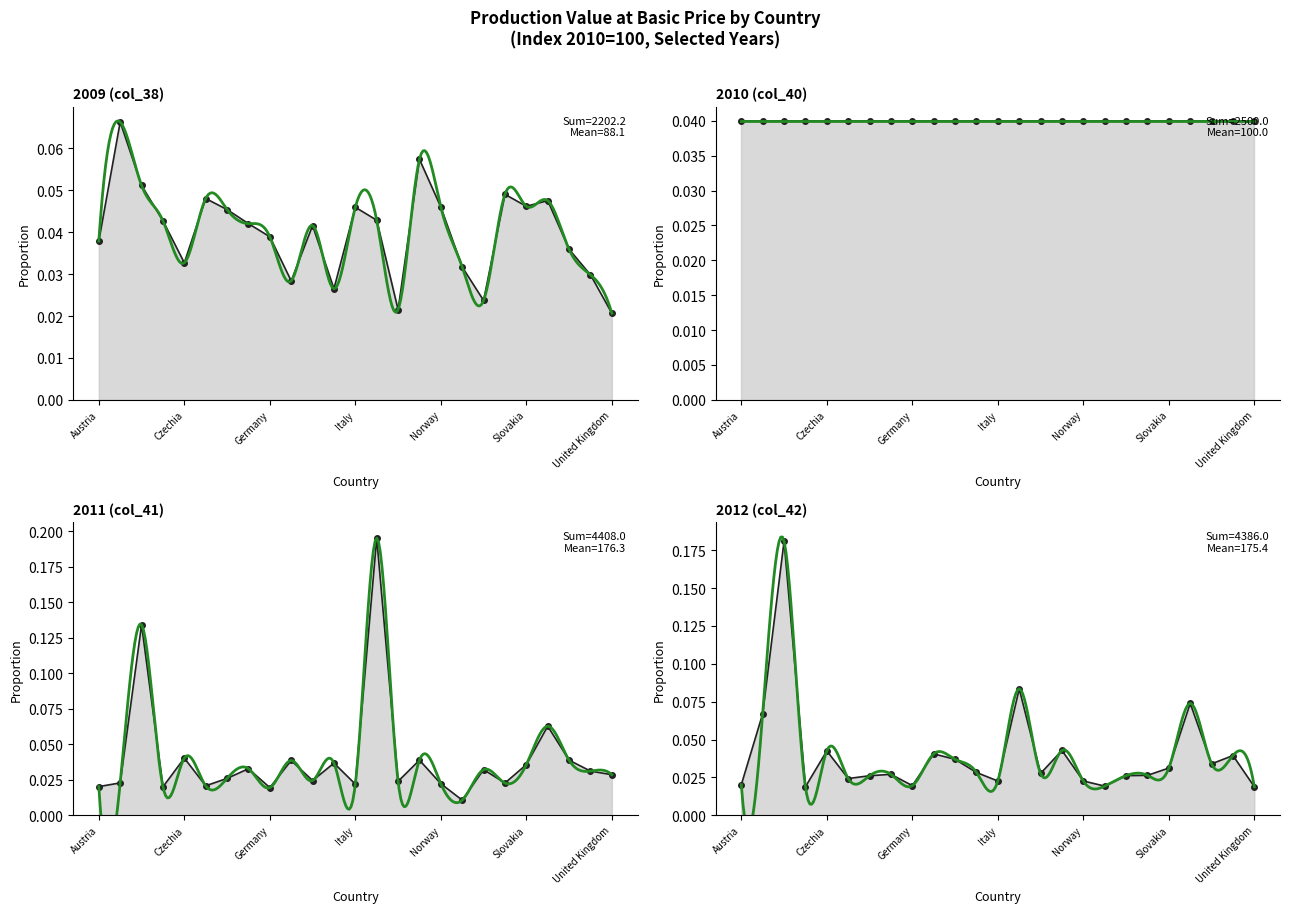

Between Netherlands and Austria, which is larger?

Netherlands